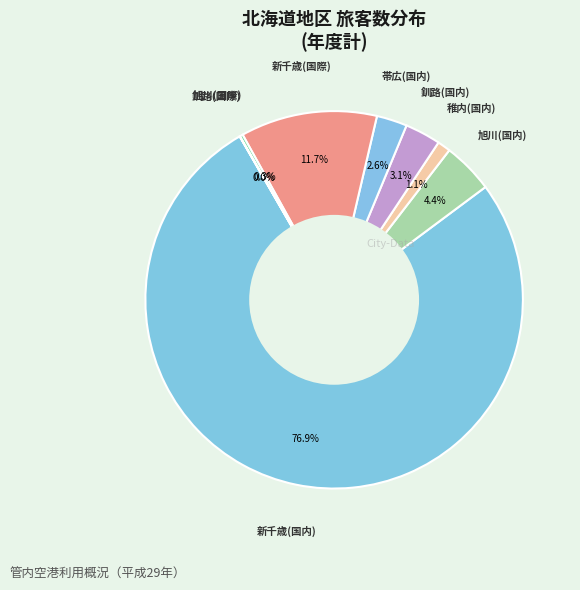

Is the sum of 釧路(国内) and 旭川(国内) greater than half?

No